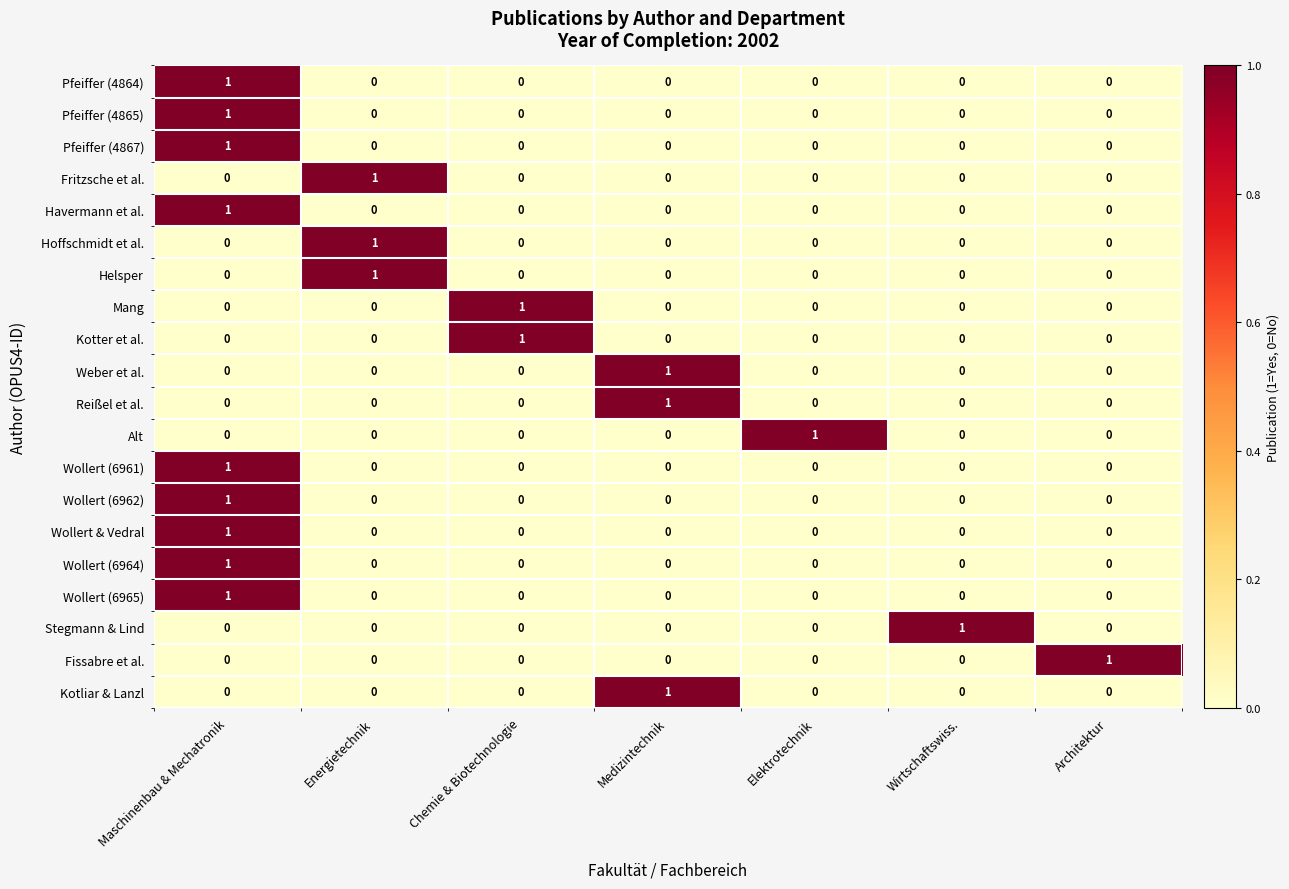

What is the total value across all series at Chemie & Biotechnologie?

2